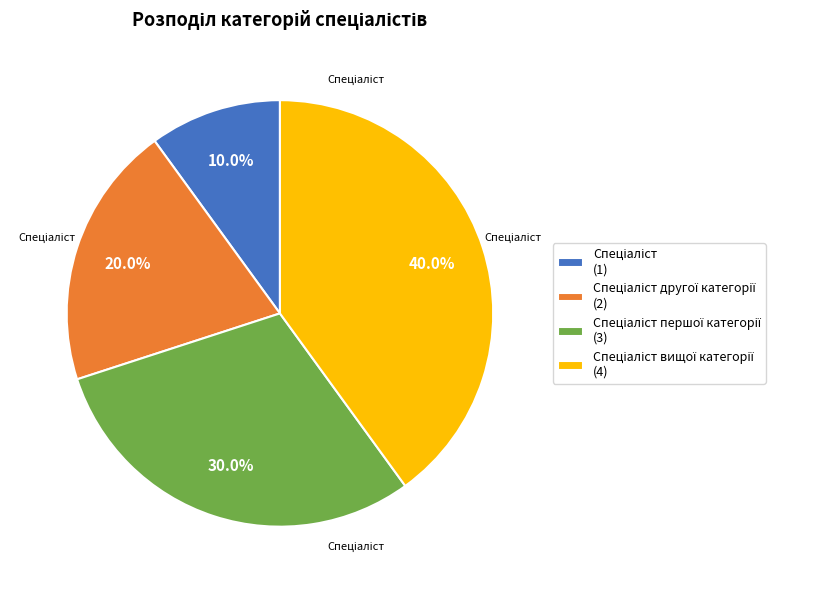

Is there a majority slice in this chart?

No